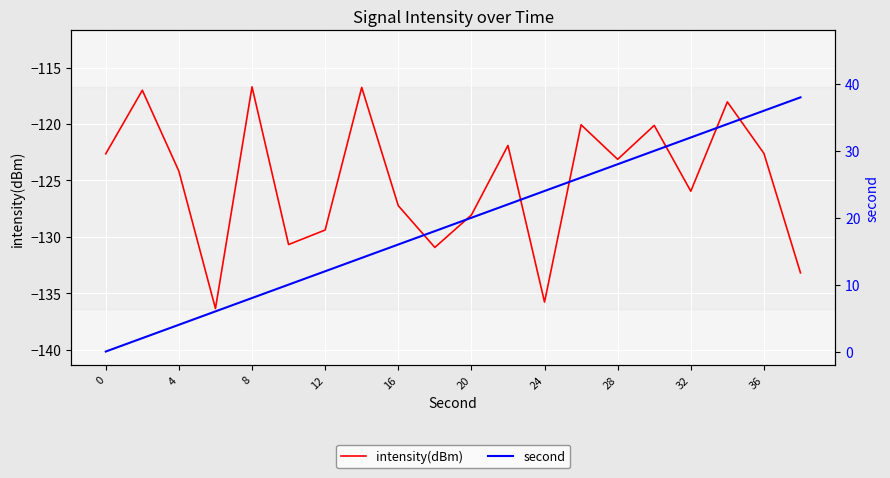

How many values in the intensity(dBm) series exceed -123?

9